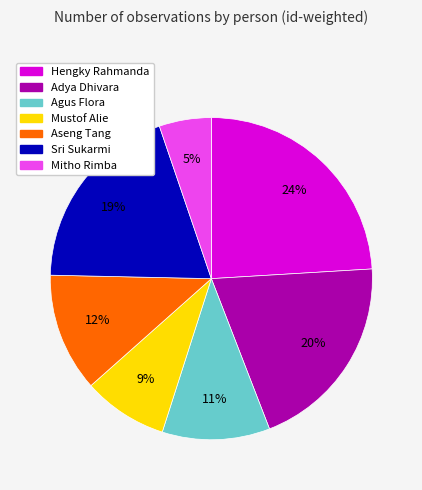

To the nearest percent, what is the average slice percentage?

14%